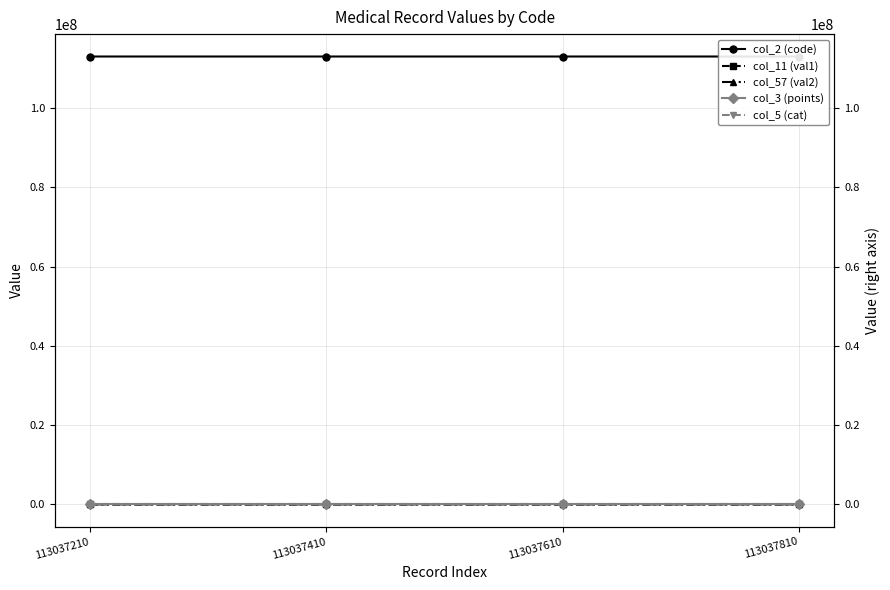

At which category is the sum across all series the highest?

113037810